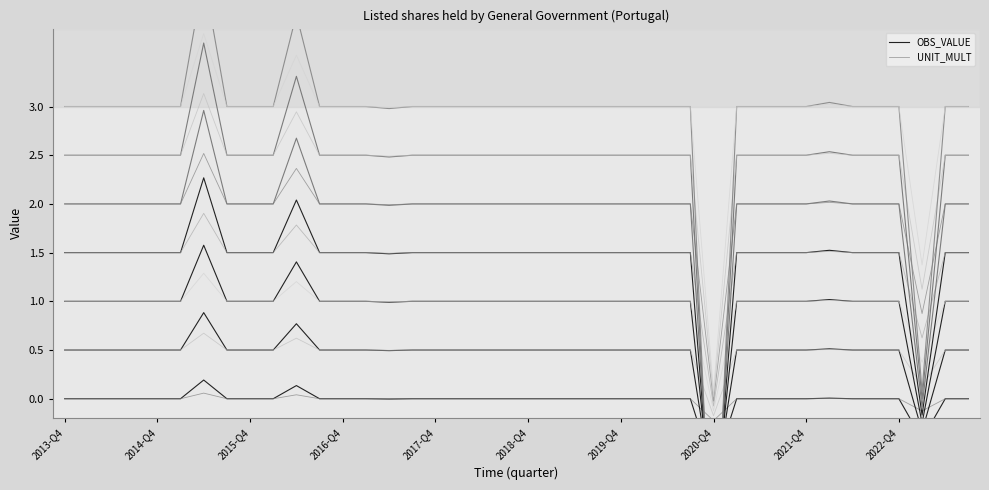

True or false: there are more than 0 points higher than both neighbors.

True